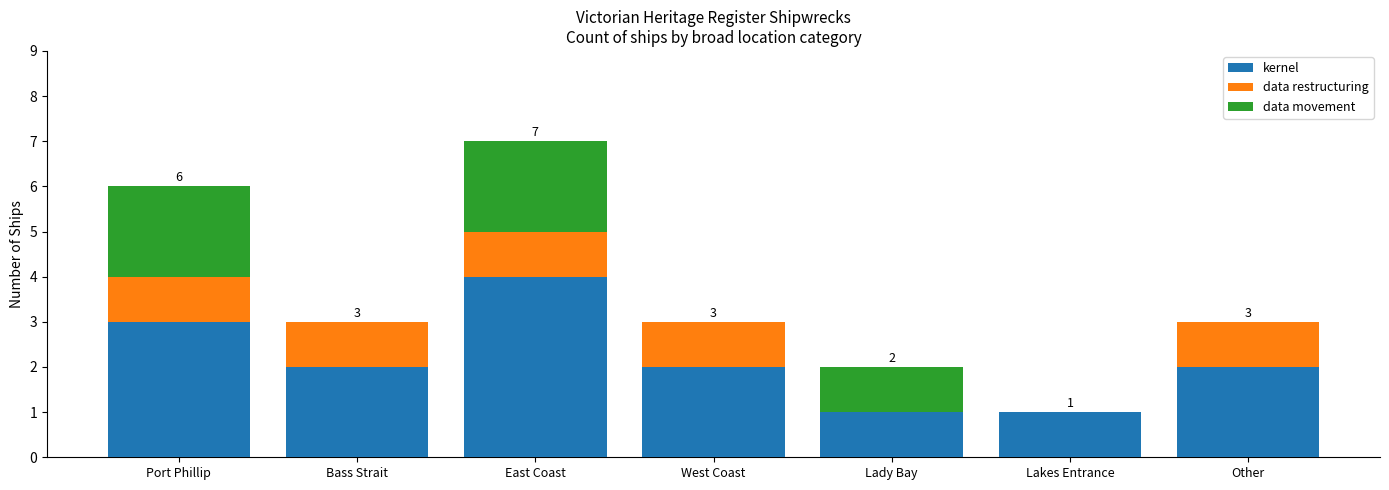

What are all the series names shown in the legend?

kernel, data restructuring, data movement